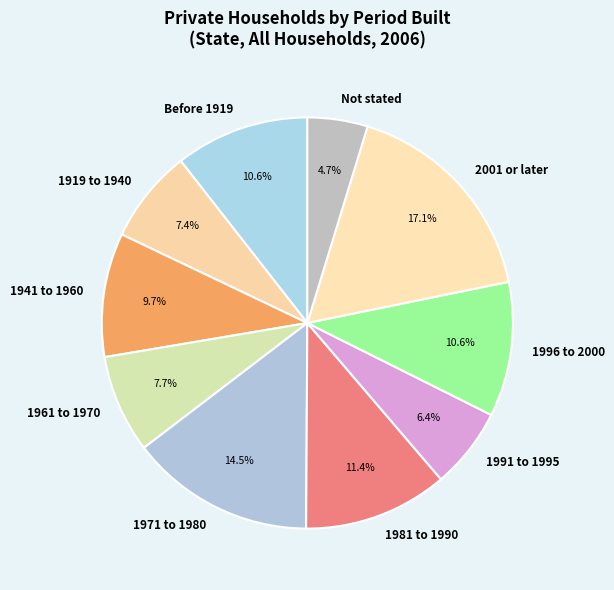

What percentage do 1991 to 1995 and Not stated together represent?

11.1%